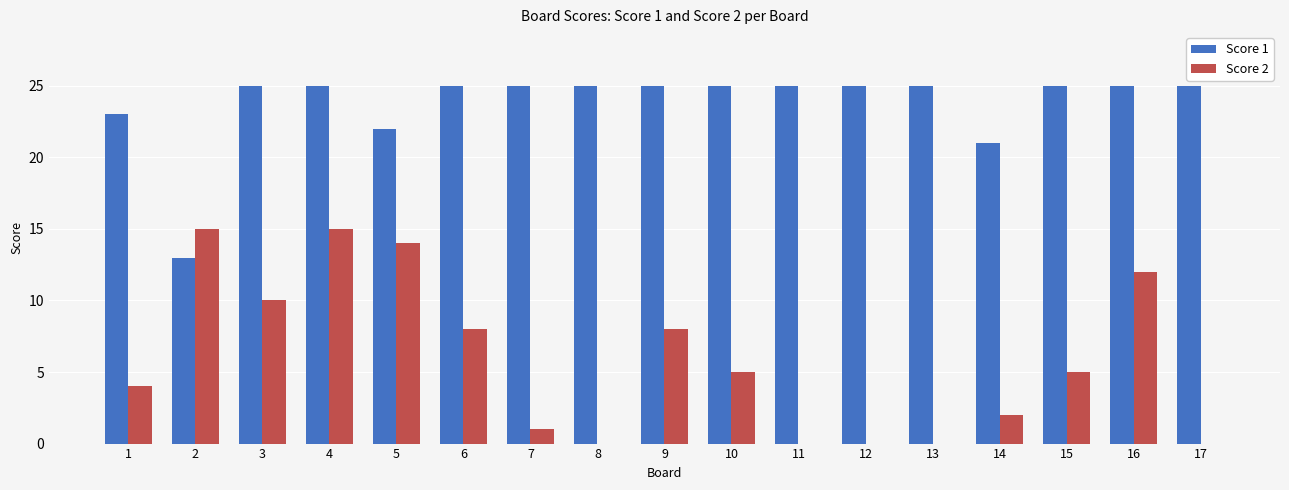

At which category is the sum across all series the highest?

4